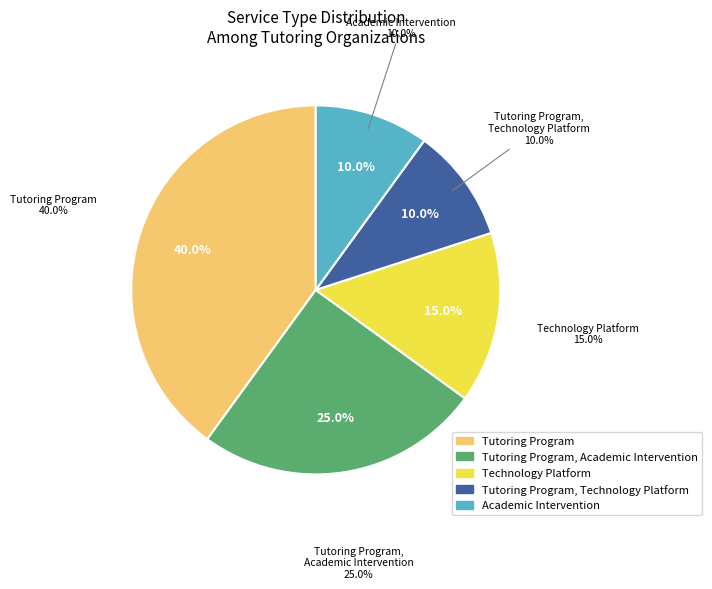

Is there any slice that represents more than half of the pie?

No